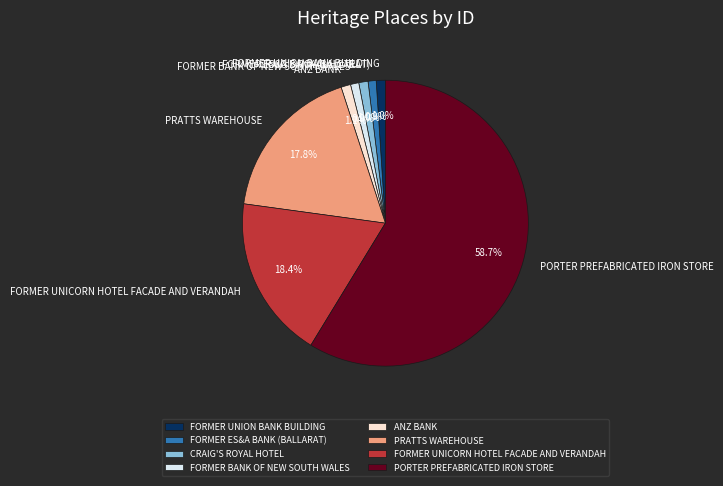

What is the ratio of the value at CRAIG'S ROYAL HOTEL to the value at FORMER BANK OF NEW SOUTH WALES?

1.1